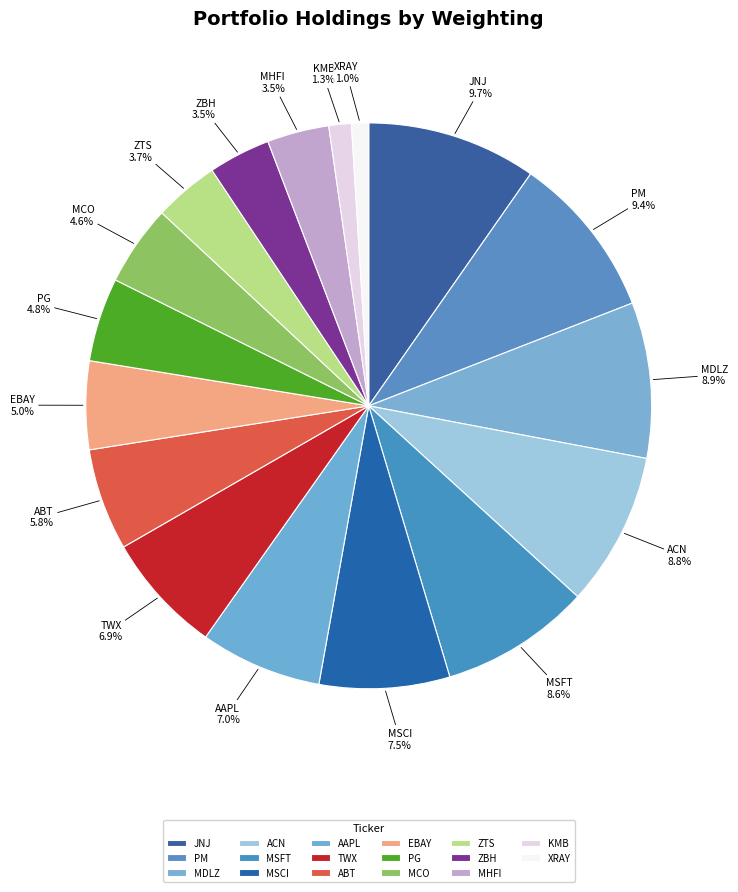

The MSFT slice represents 9% of the pie. True or false?

True